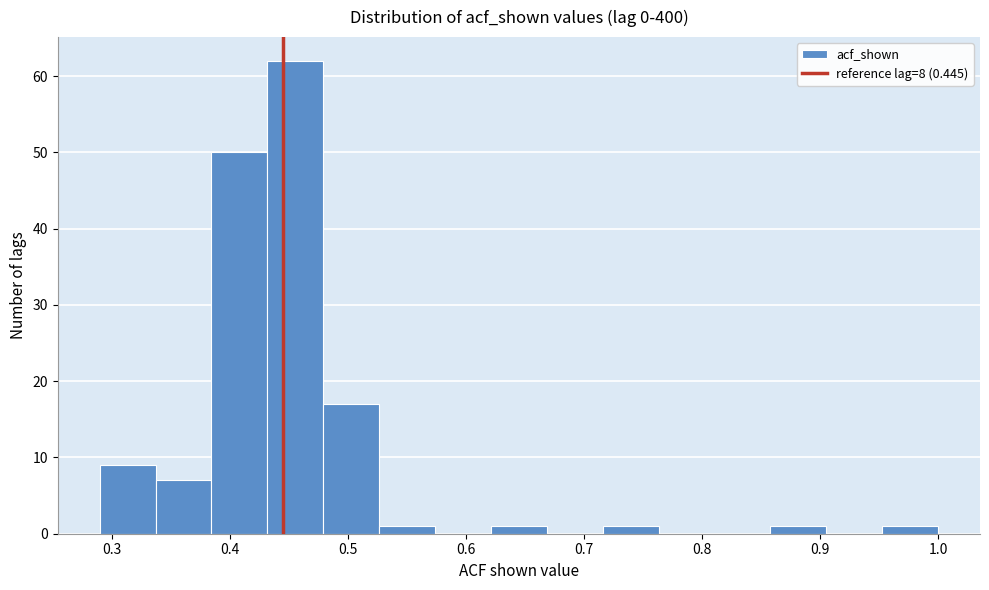

Reading left to right, transcribe this chart: for each bar, give the range it covers on the x-axis and its height. Neither the bar edges nor the heights are printed on the chart, so give them approximately, as read against the axes.

0.29 to 0.34: 9
0.34 to 0.38: 7
0.38 to 0.43: 50
0.43 to 0.48: 62
0.48 to 0.53: 17
0.53 to 0.57: 1
0.57 to 0.62: 0
0.62 to 0.67: 1
0.67 to 0.72: 0
0.72 to 0.76: 1
0.76 to 0.81: 0
0.81 to 0.86: 0
0.86 to 0.91: 1
0.91 to 0.95: 0
0.95 to 1.00: 1